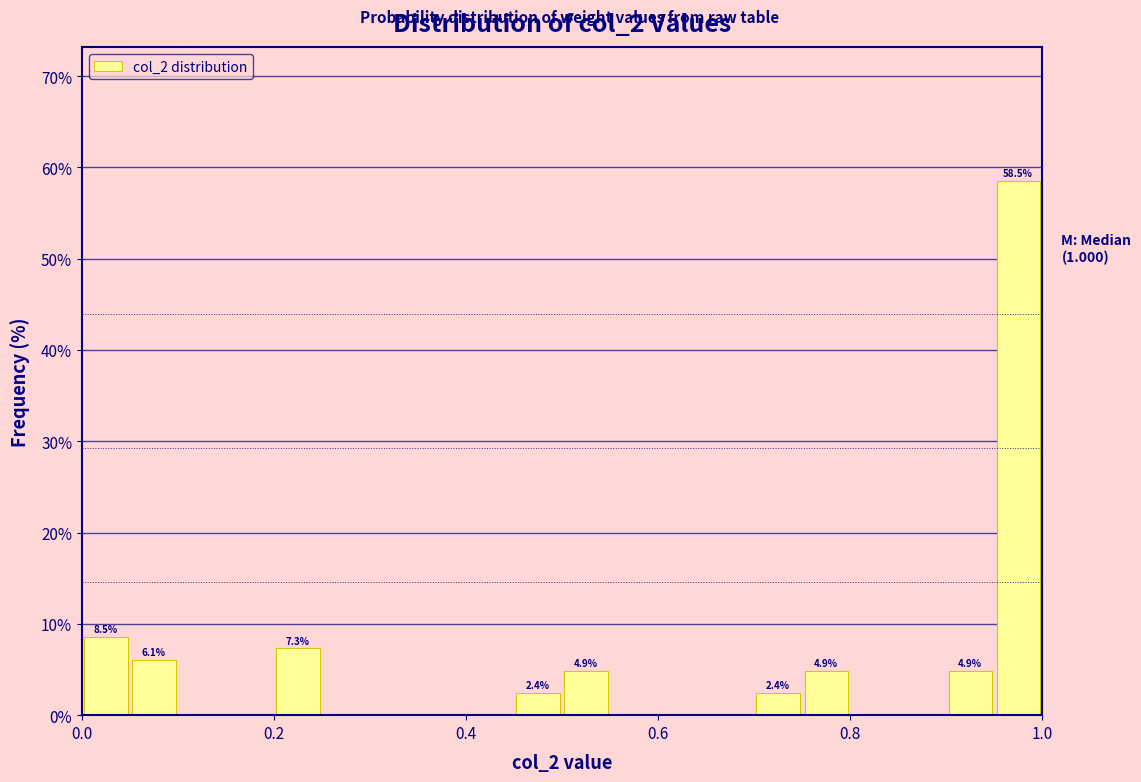

Read against the x-axis, roughly where is the centre of the tallest bar?

0.98